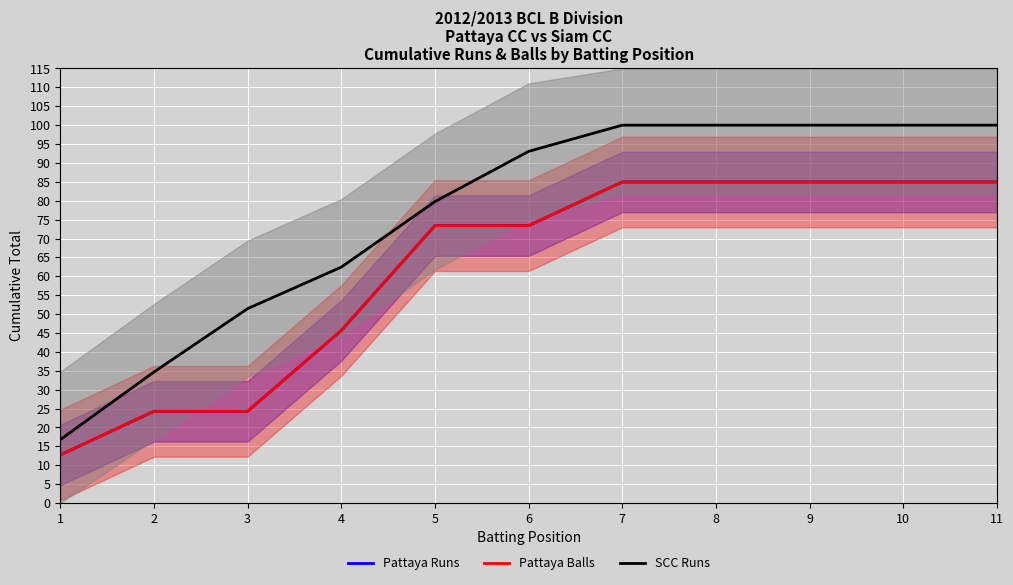

What is the sum of the Pattaya Balls values at 4 and 8?

130.6